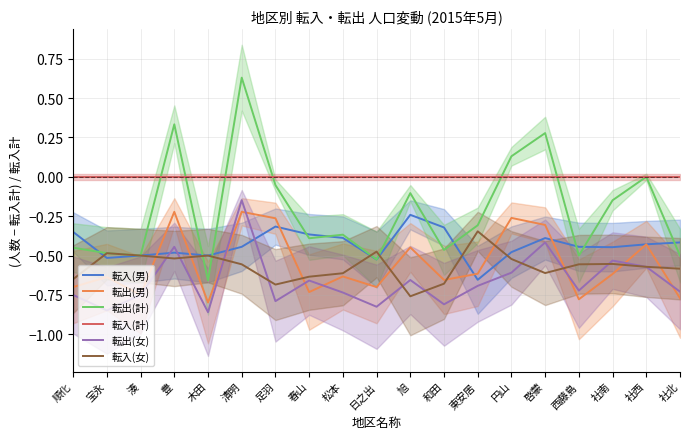

True or false: 転入(計) and 転出(女) intersect in this chart.

False